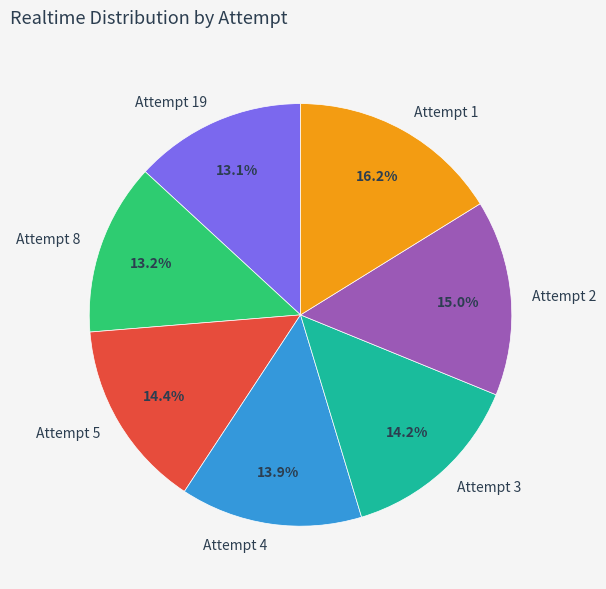

To the nearest percent, what is the average slice percentage?

14%